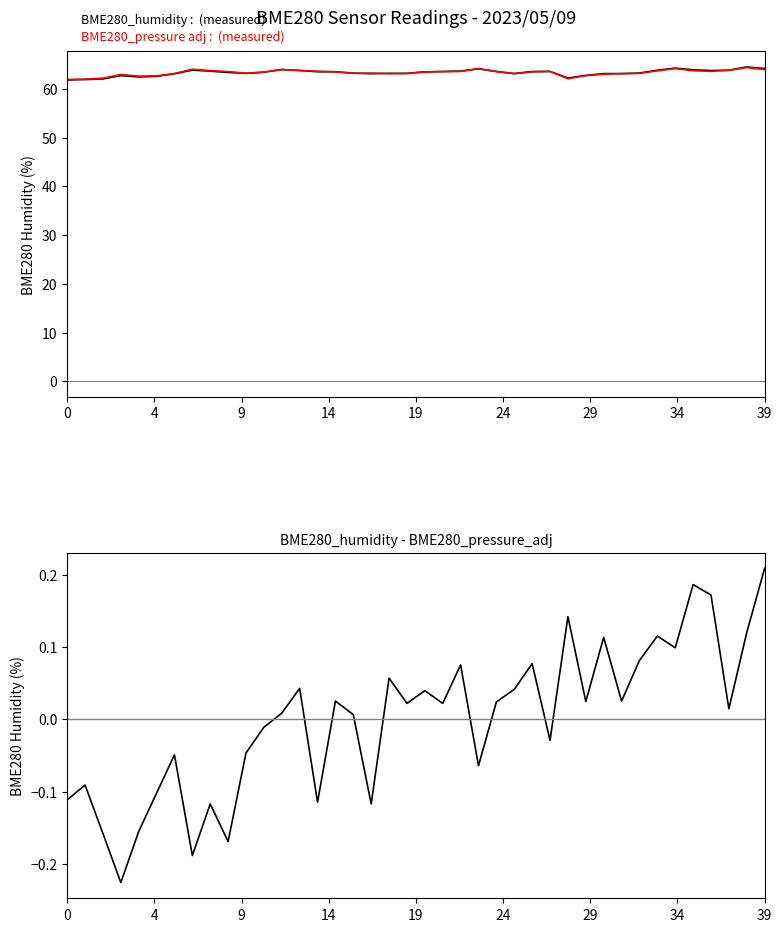

Where is humidity - pressure_adj nearest to the value 0?

16